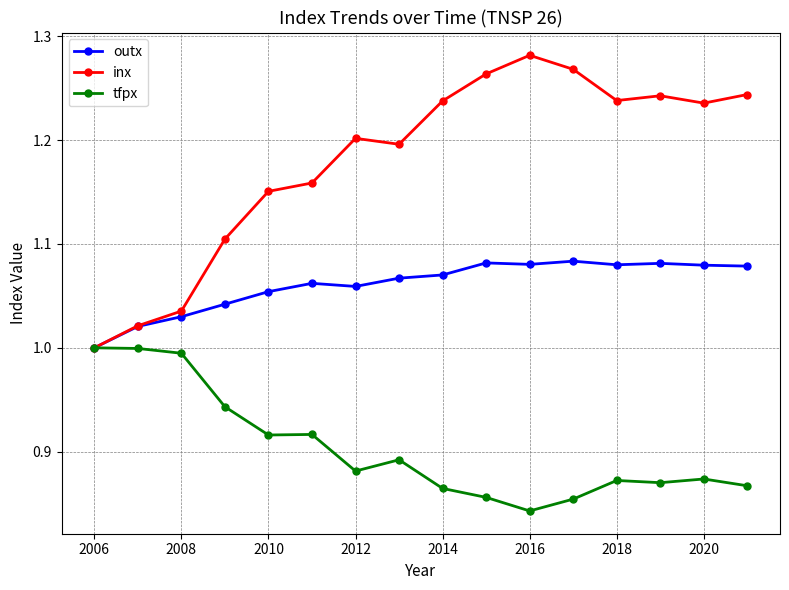

How many lines are shown in the chart?

3